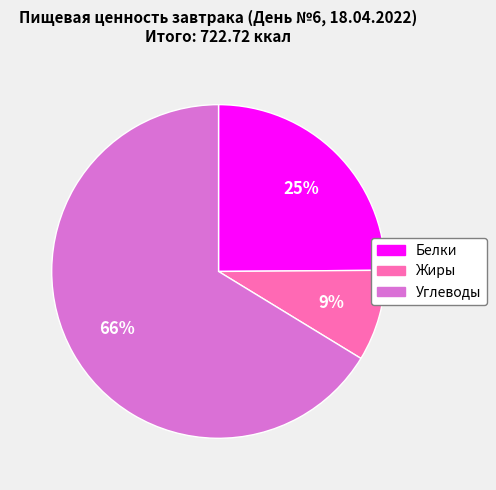

To the nearest percent, what is the difference between the largest and smallest slice percentages?

57%